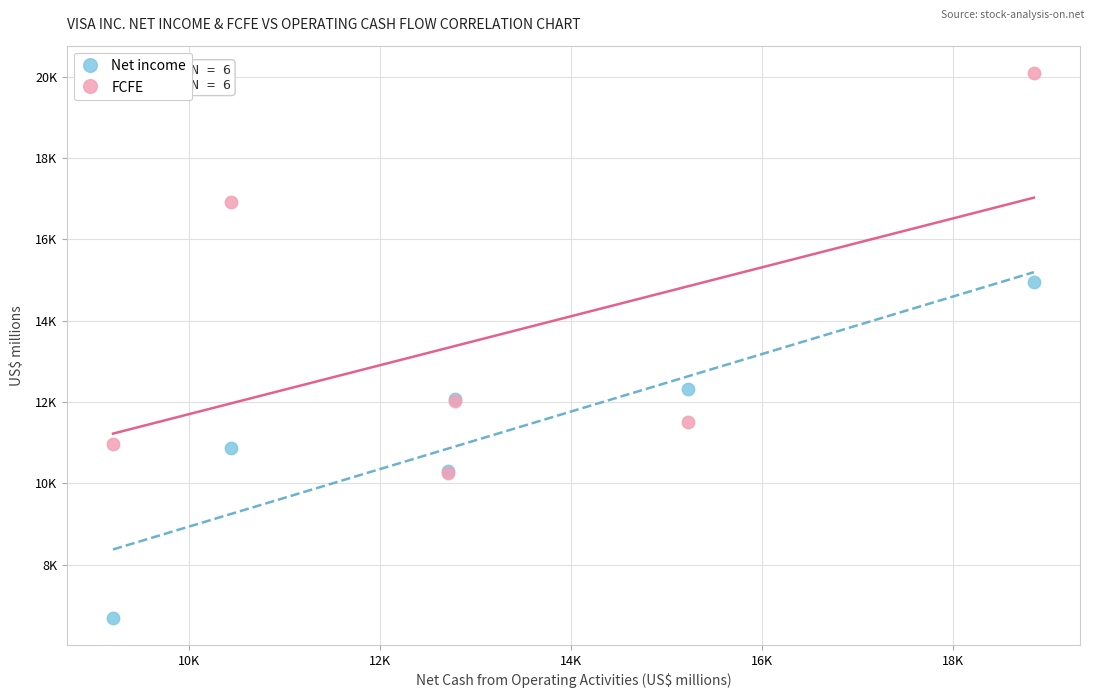

Which series reaches the maximum Y coordinate?

FCFE